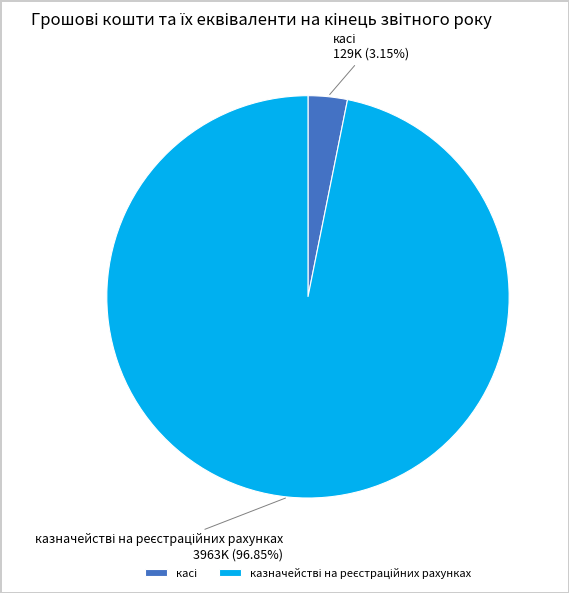

To the nearest percent, what is the difference between the largest and smallest slice percentages?

94%